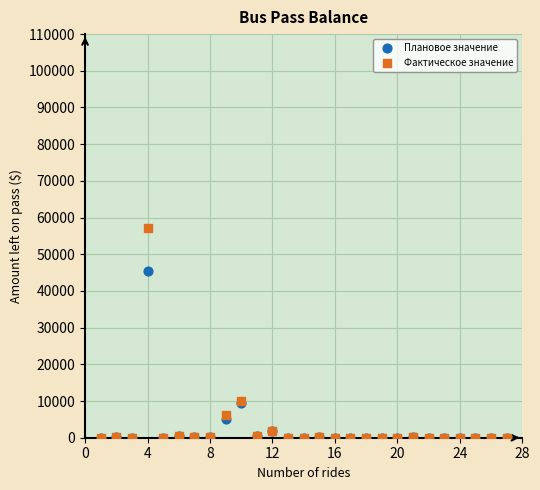

Which series reaches the maximum Y coordinate?

Фактическое значение